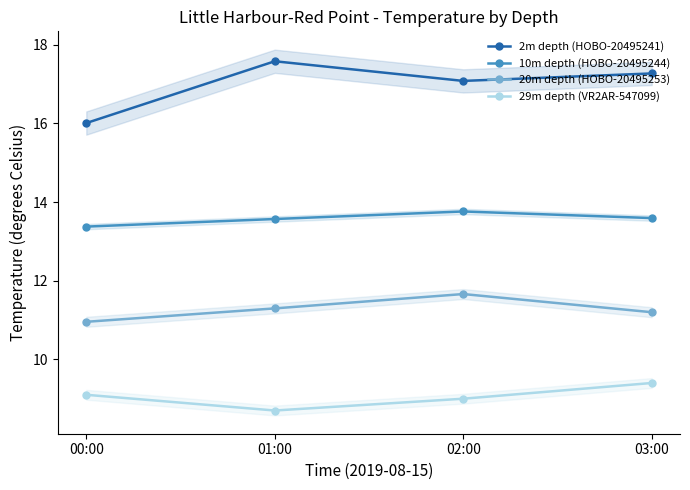

Is it true that 10m depth (HOBO-20495244) equals 5.1 at 00:00?

False